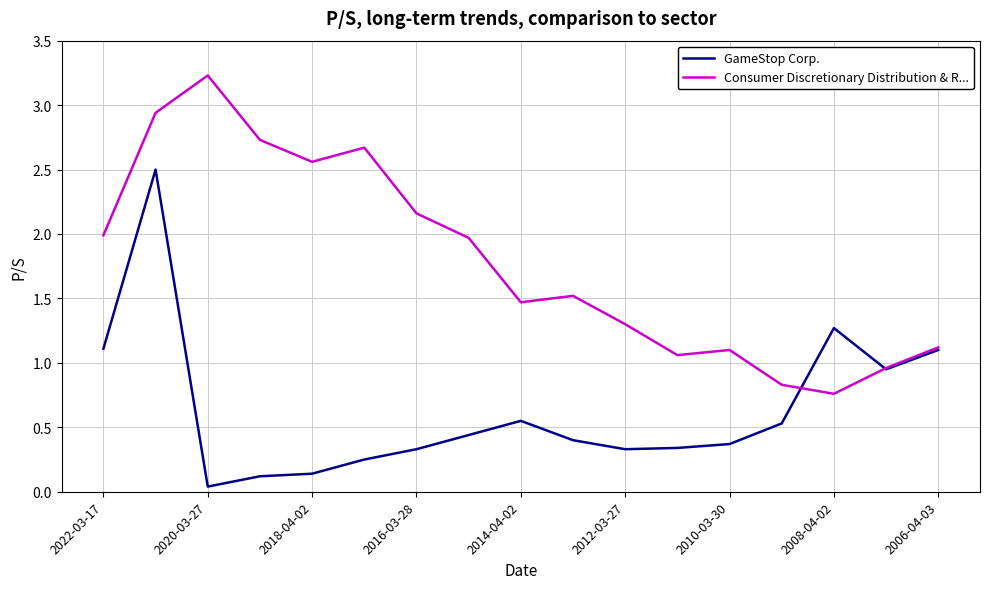

What is the maximum value shown in the chart?

3.2